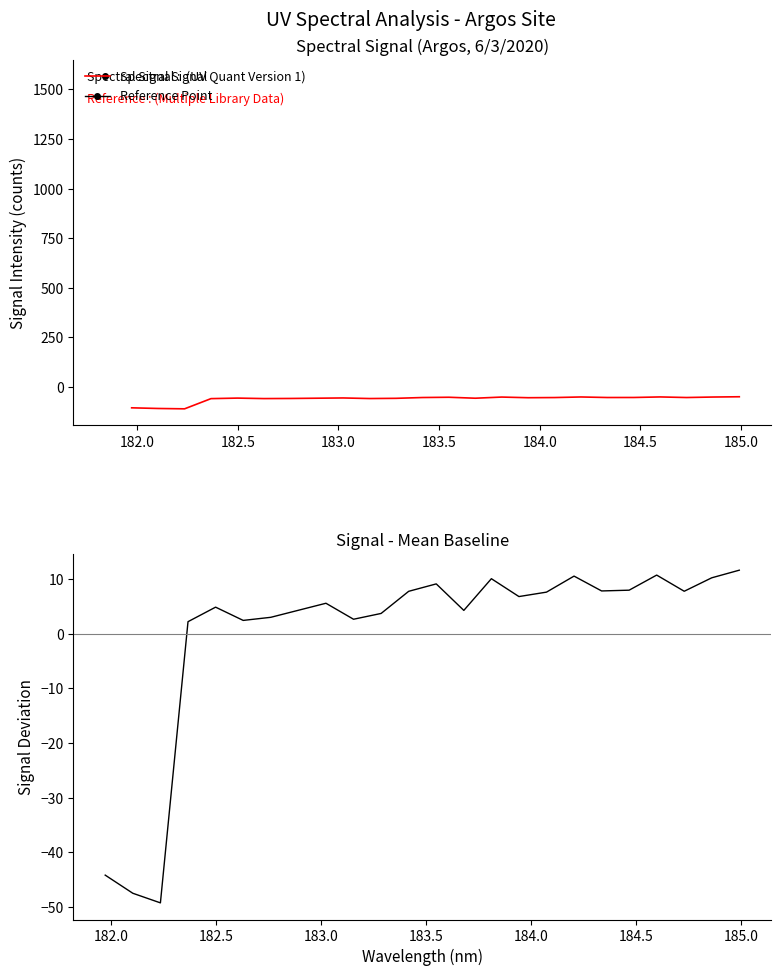

What is the minimum value for Spectral Signal?

-110.1